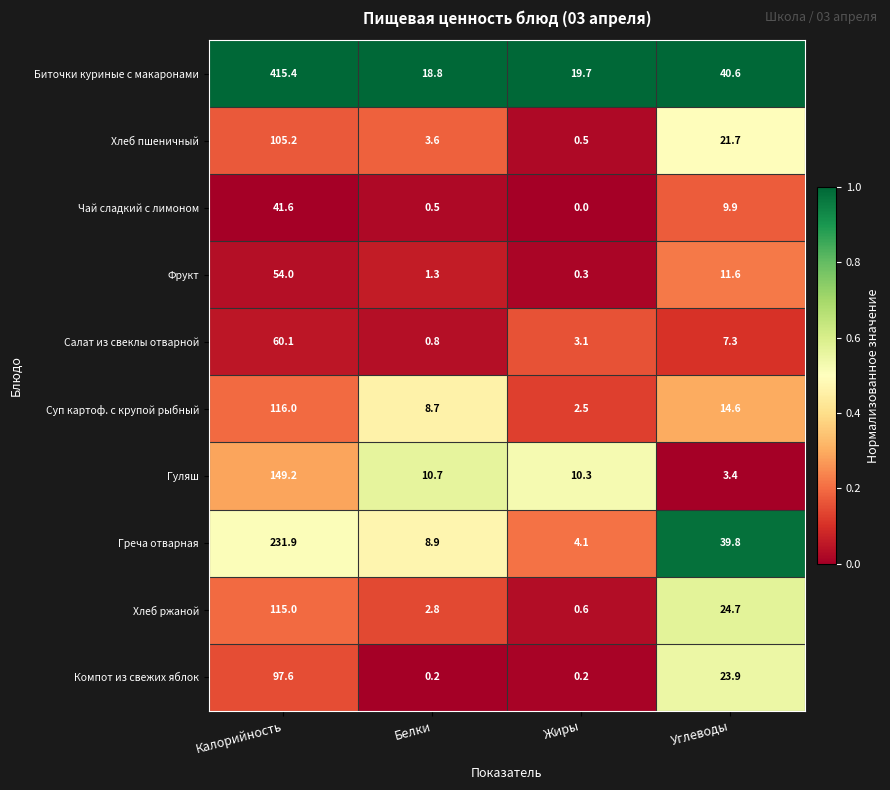

Read the Салат из свеклы отварной value at Белки.

0.8